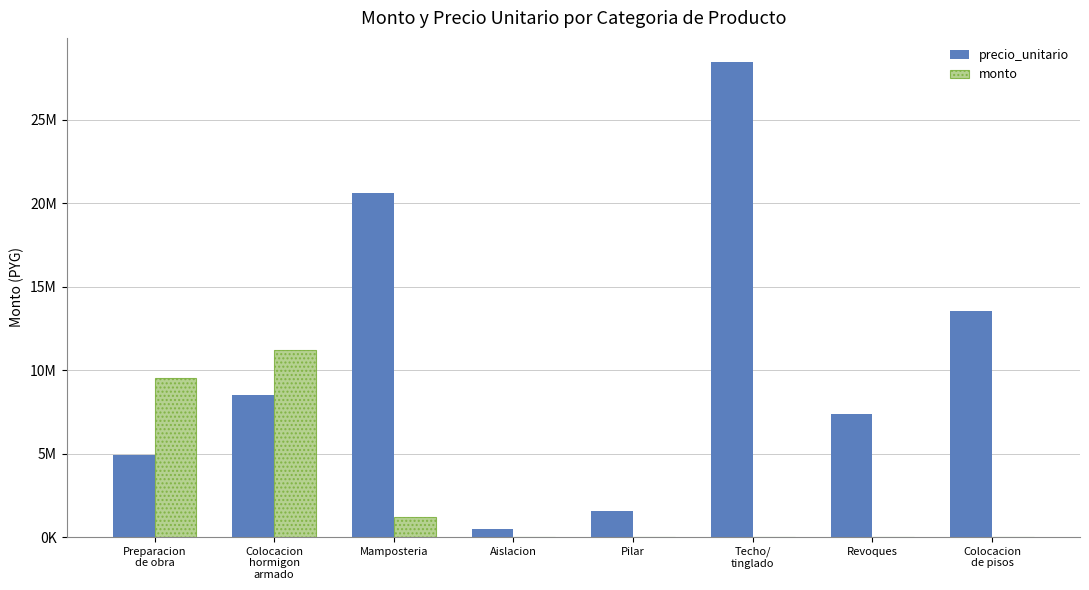

Are the bars grouped side by side (vs. stacked)?

Yes